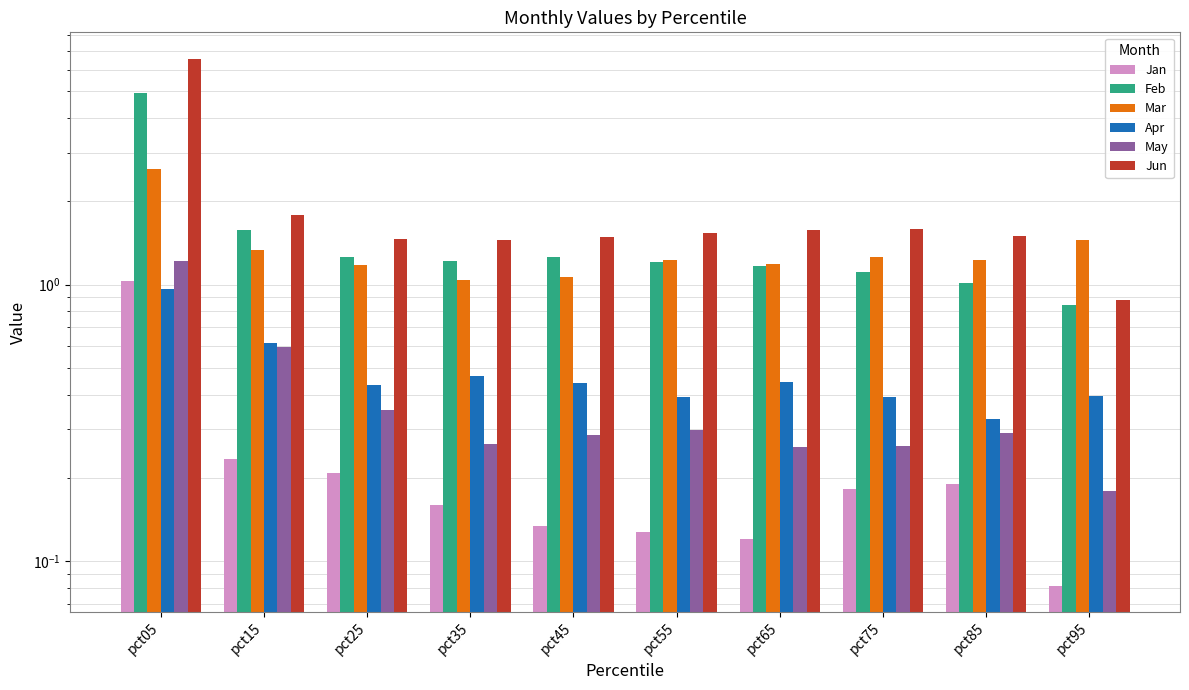

Which series has the widest spread of values?

Jun